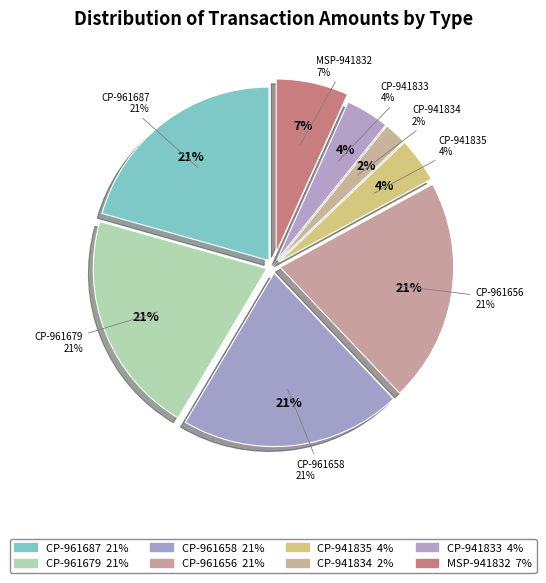

The Contract Payment
(941835) slice represents 4% of the pie. True or false?

True